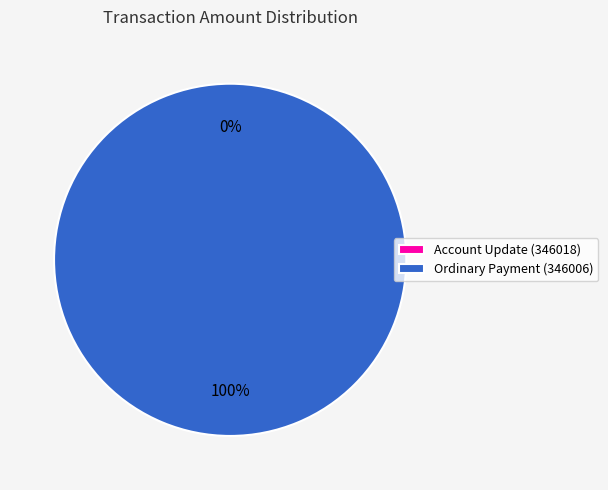

True or false: Account Update (346018) accounts for 0% of the total.

True